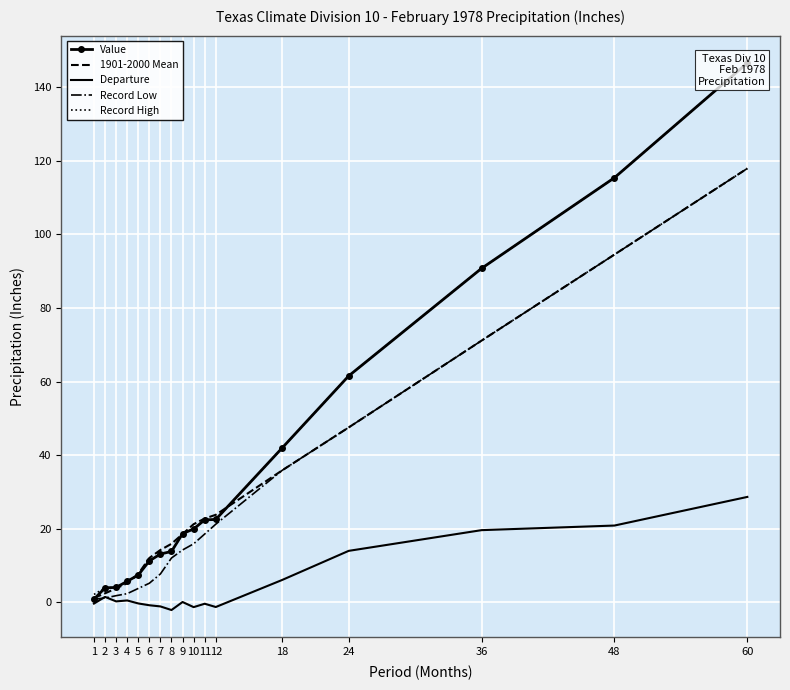

True or false: Departure and Value intersect in this chart.

False